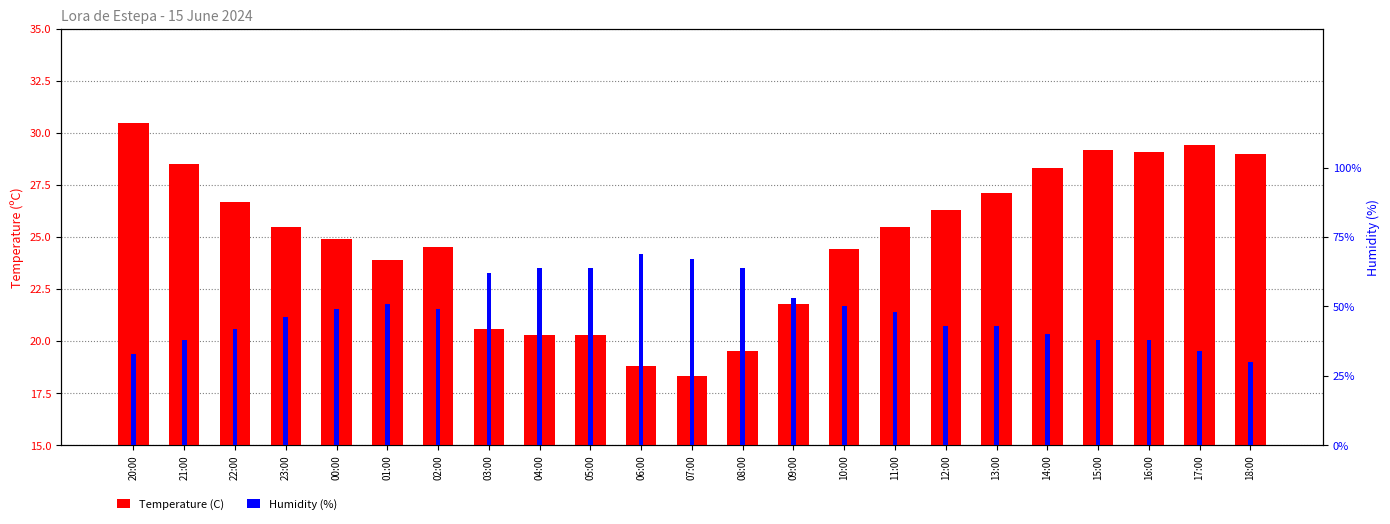

Where does the Temperature (C) series first go above 25?

20:00